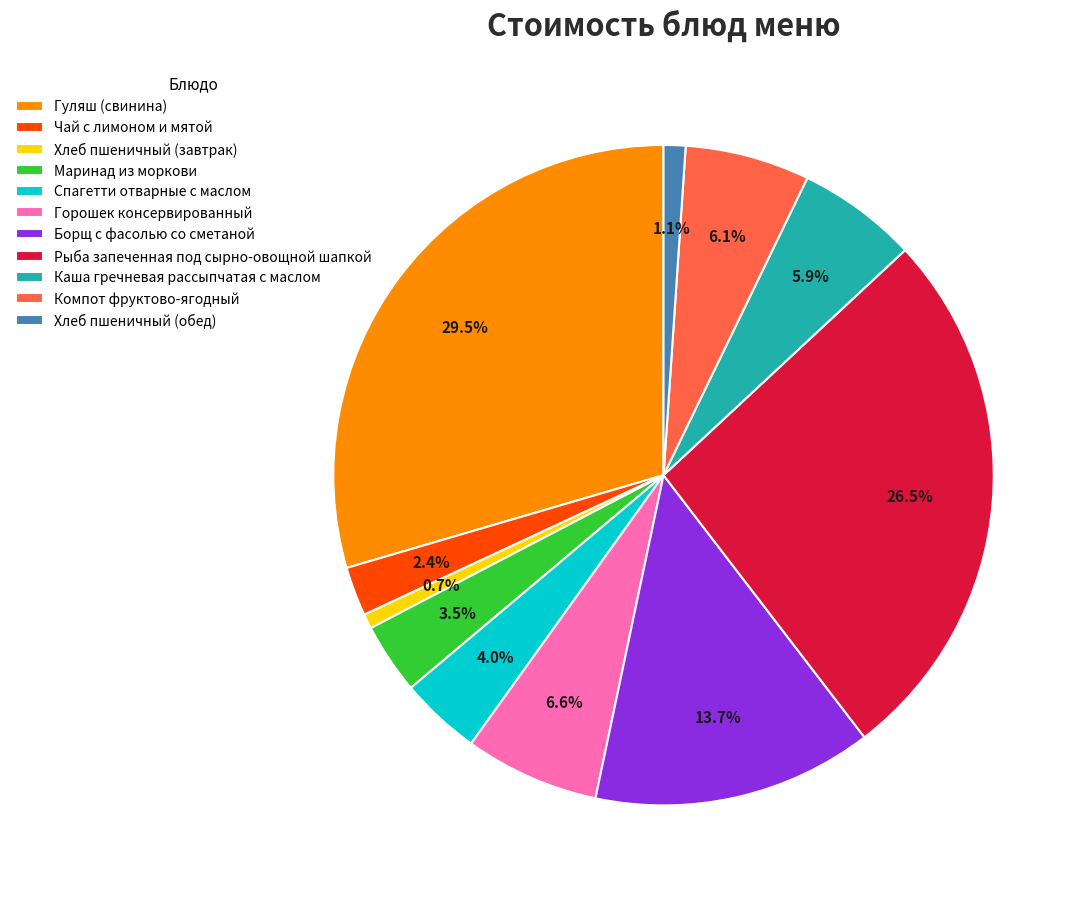

Is Горошек консервированный the majority of the pie?

No